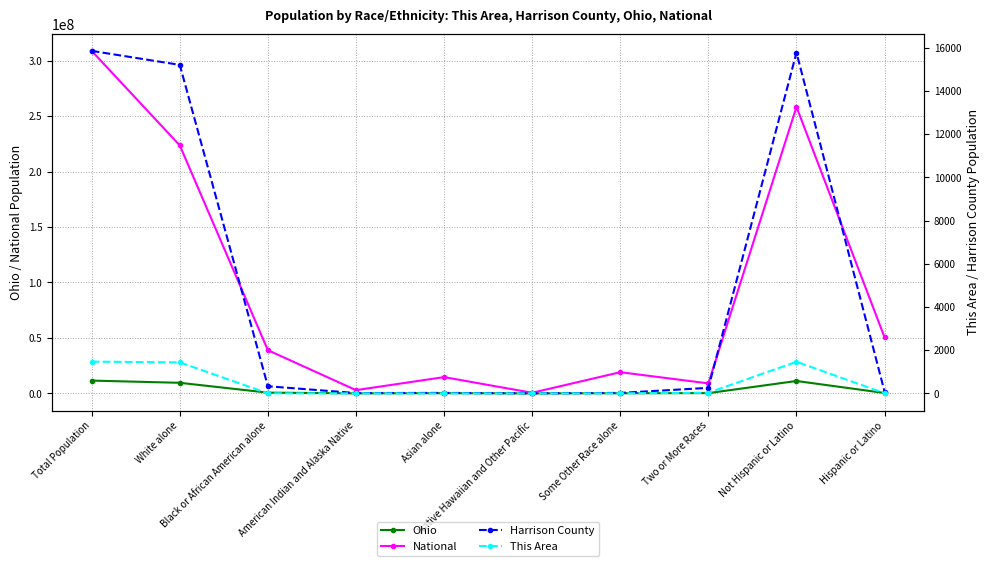

What is the difference between the This Area values at Asian alone and American Indian and Alaska Native?

1